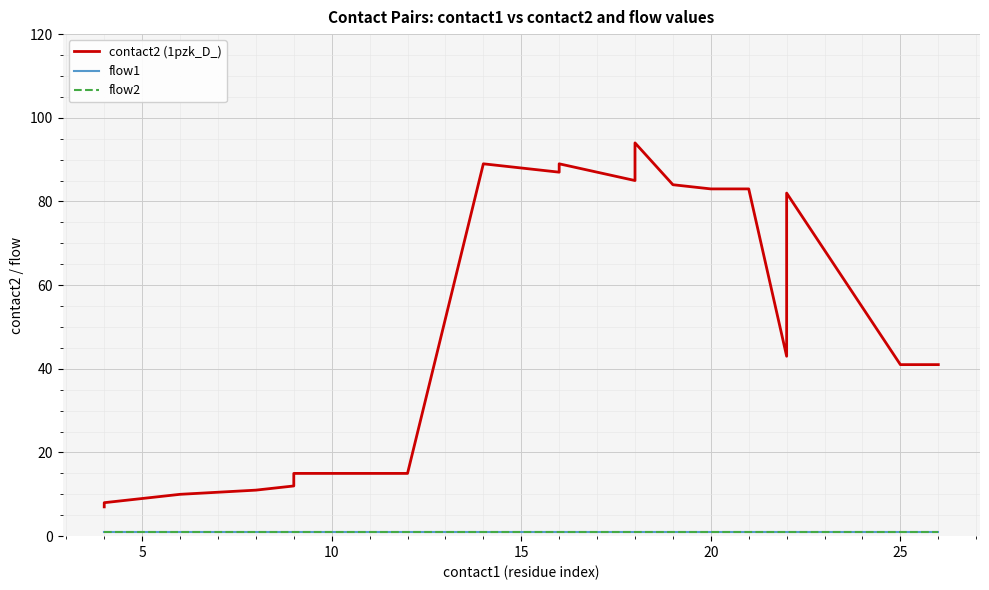

What are all the series names shown in the legend?

contact2 (1pzk_D_), flow1, flow2